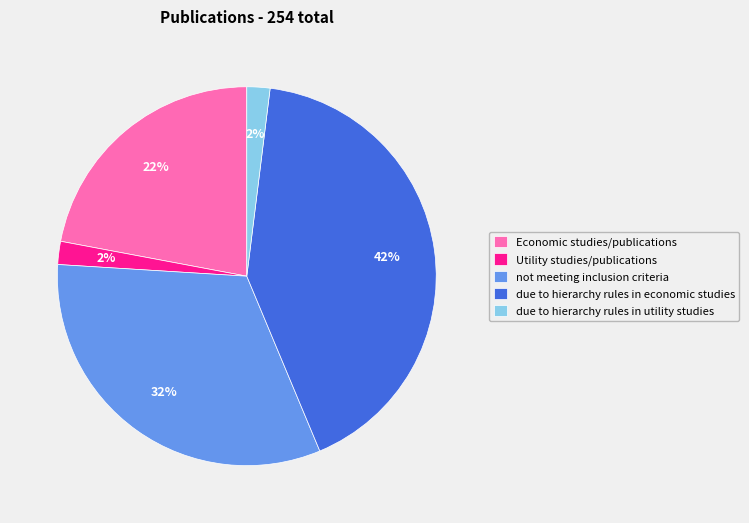

Which slice is the largest?

due to hierarchy rules in economic studies